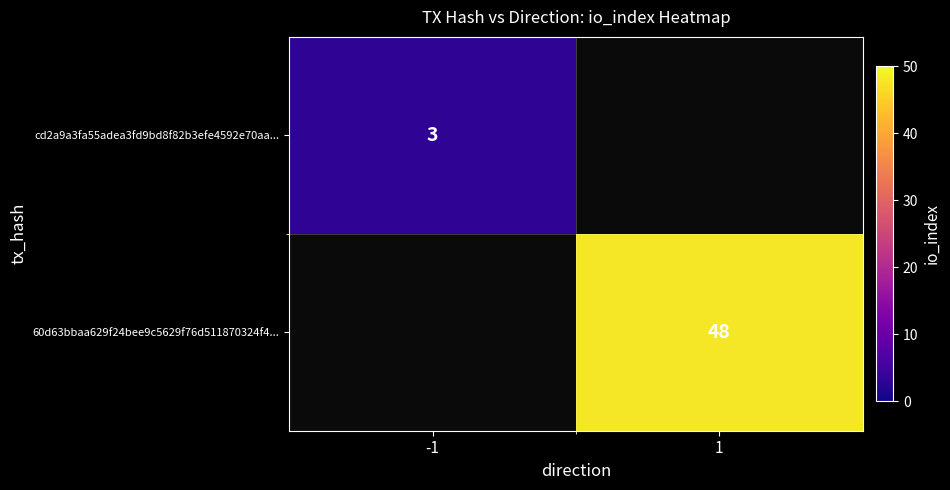

The 60d63bbaa629f24bee9c5629f76d511870324f4... series shows 48 at 1. True or false?

True